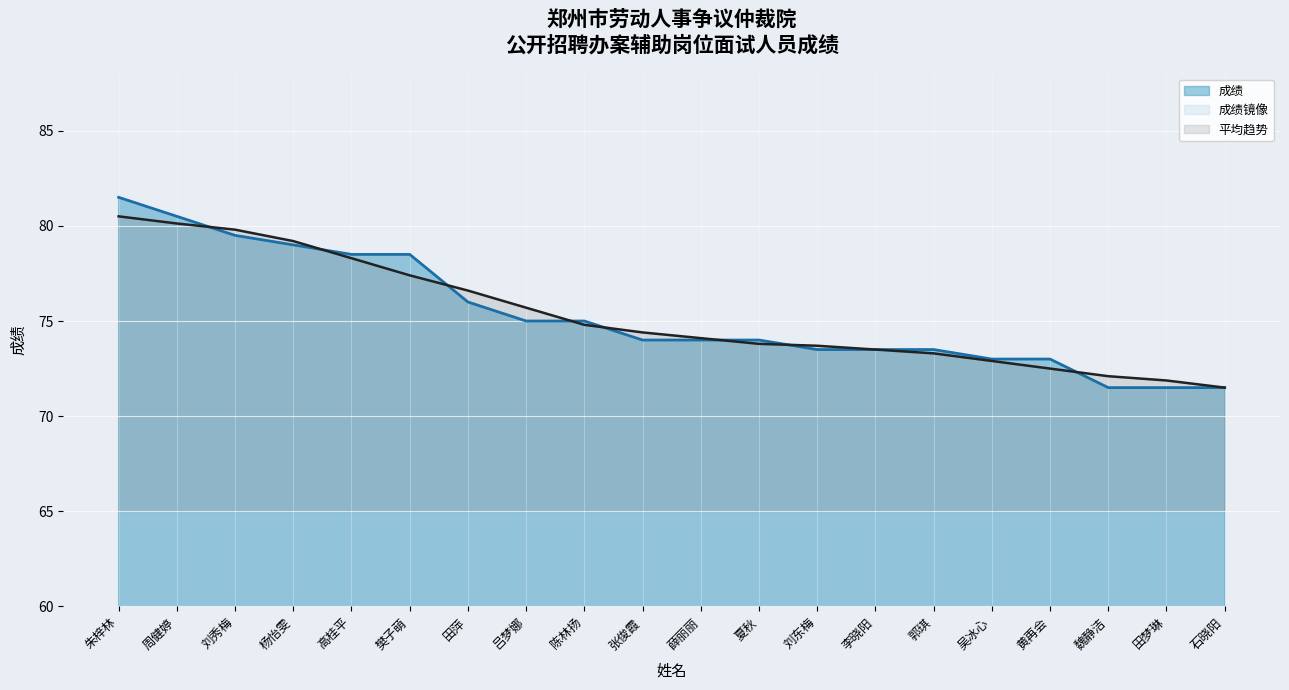

What is the change in value from 杨怡雯 to 刘东梅?

-5.5